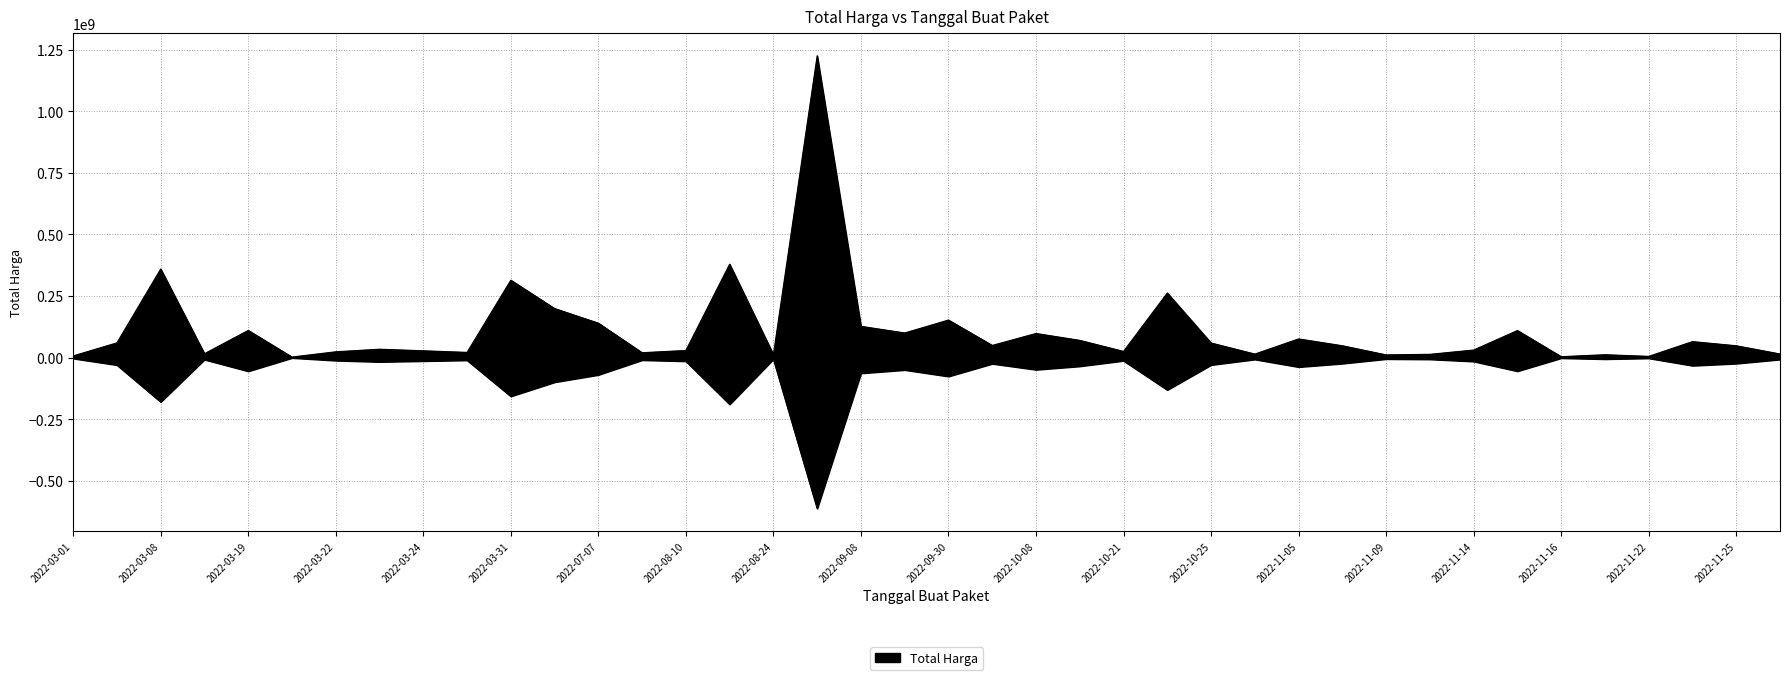

What is the greatest value displayed?

1224682000